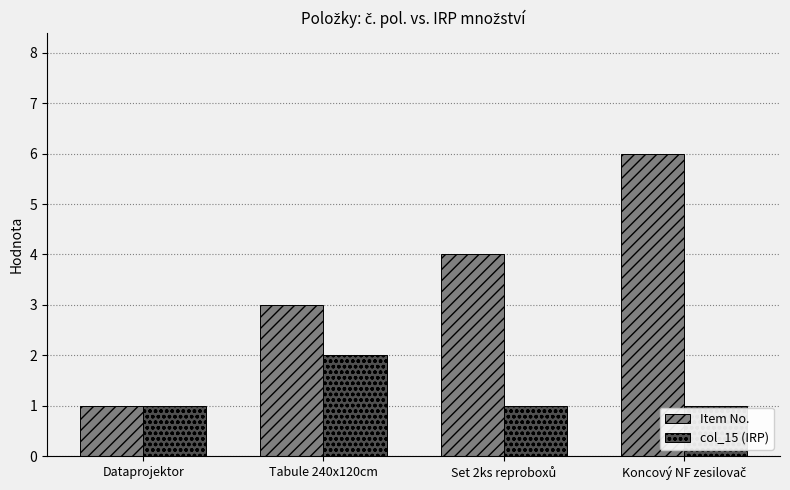

How many bars are there in each group?

2